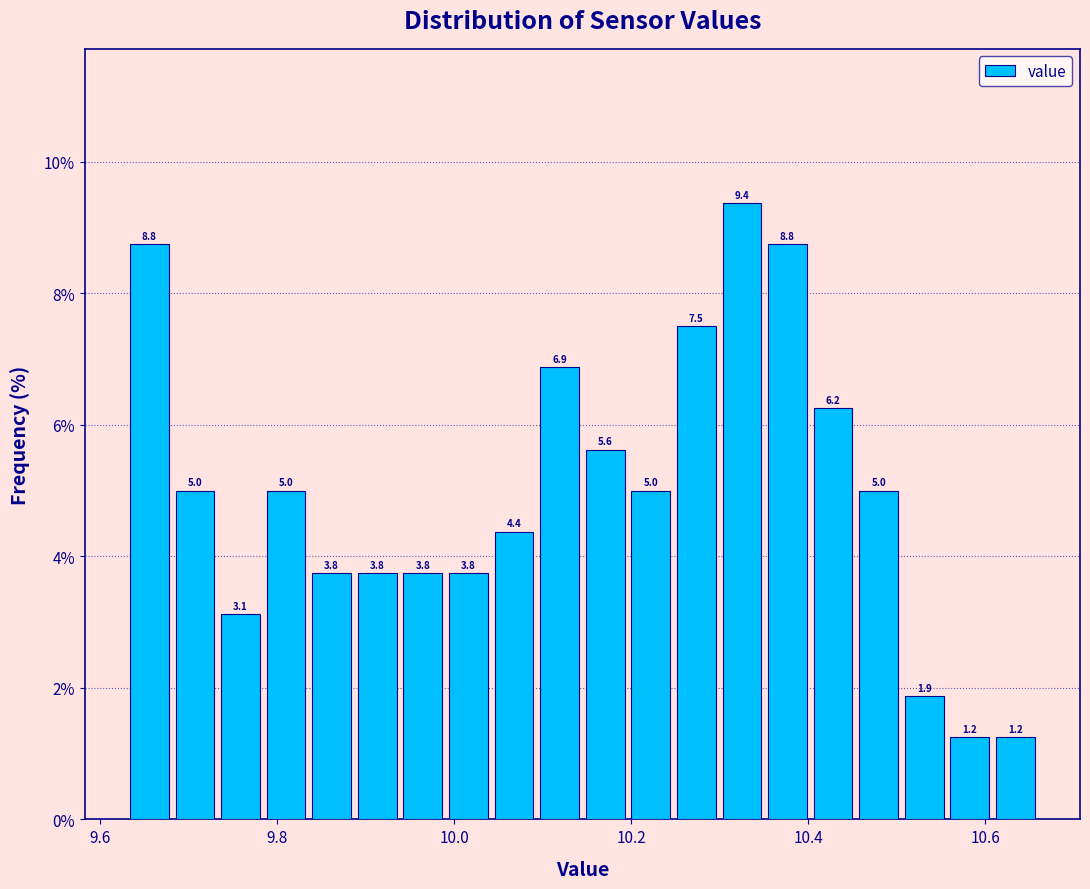

Around what value on the x-axis is the tallest bar? Give the approximate position of its centre, as read against the axis.

10.32